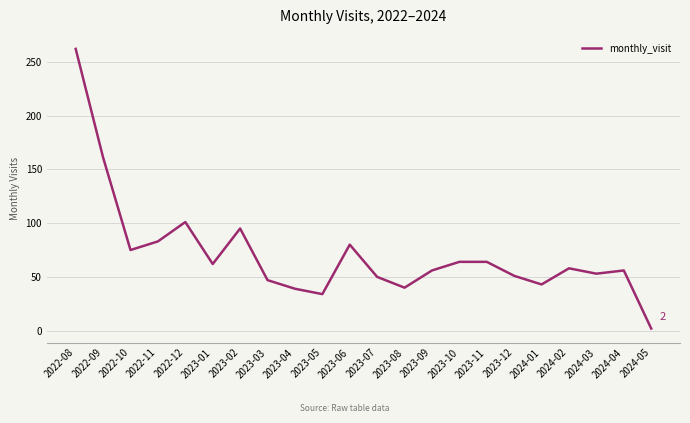

Is it true that the value at 2022-09 is 161?

True